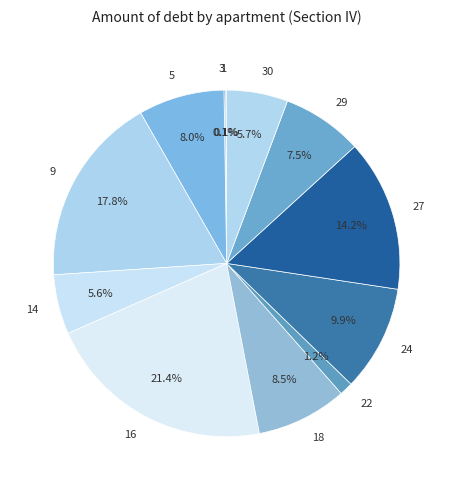

What portion of the pie excludes 29?

92.5%